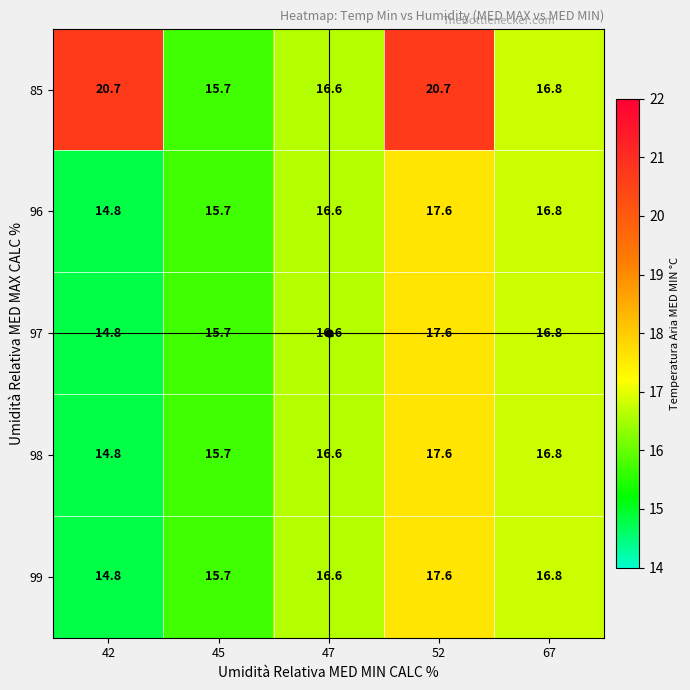

What is the difference between the 98 values at 52 and 47?

1.0